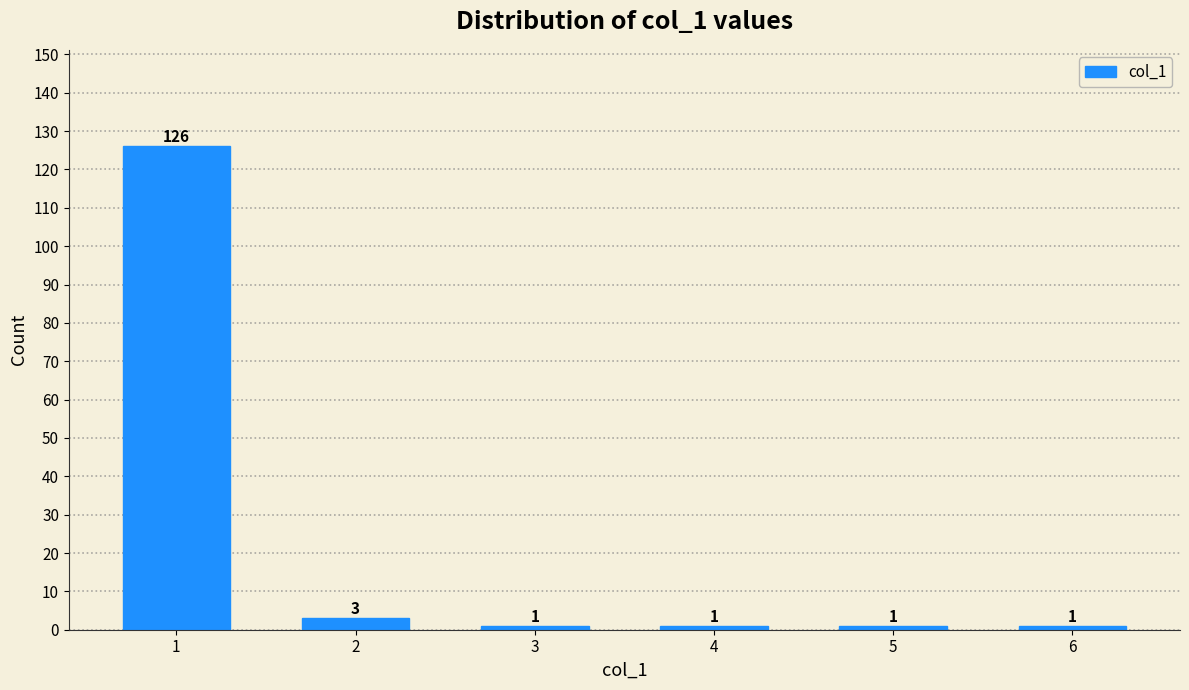

Reading right to left, transcribe all the data shown in this chart.

1	1	1	1	3	126